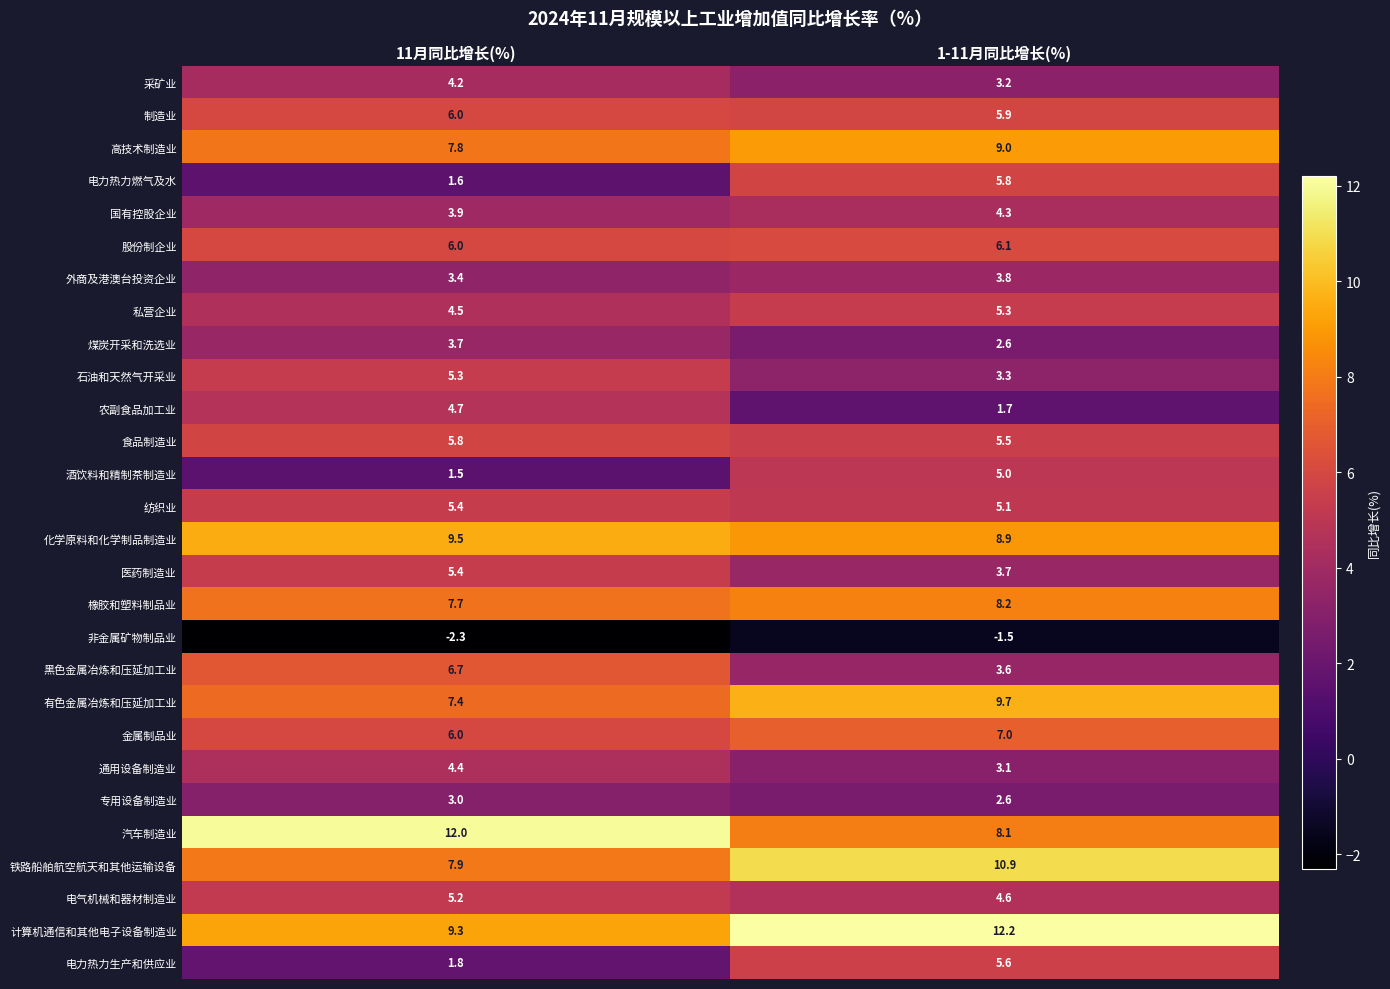

List the labels in order of 化学原料和化学制品制造业 value, largest first.

11月同比增长(%), 1-11月同比增长(%)